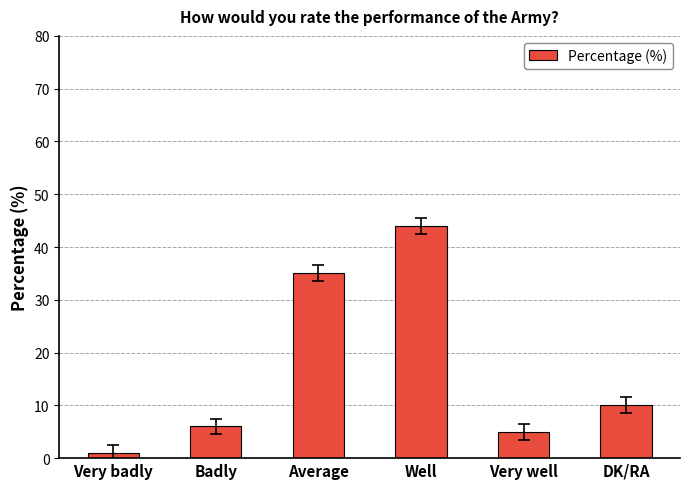

Are the bars grouped side by side (vs. stacked)?

No